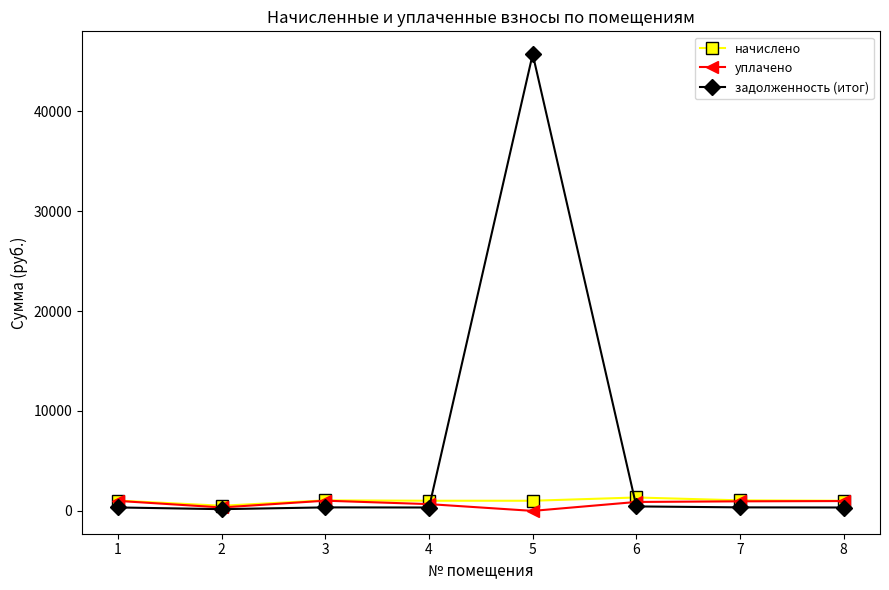

The value of уплачено at 5 is 0.0. True or false?

True